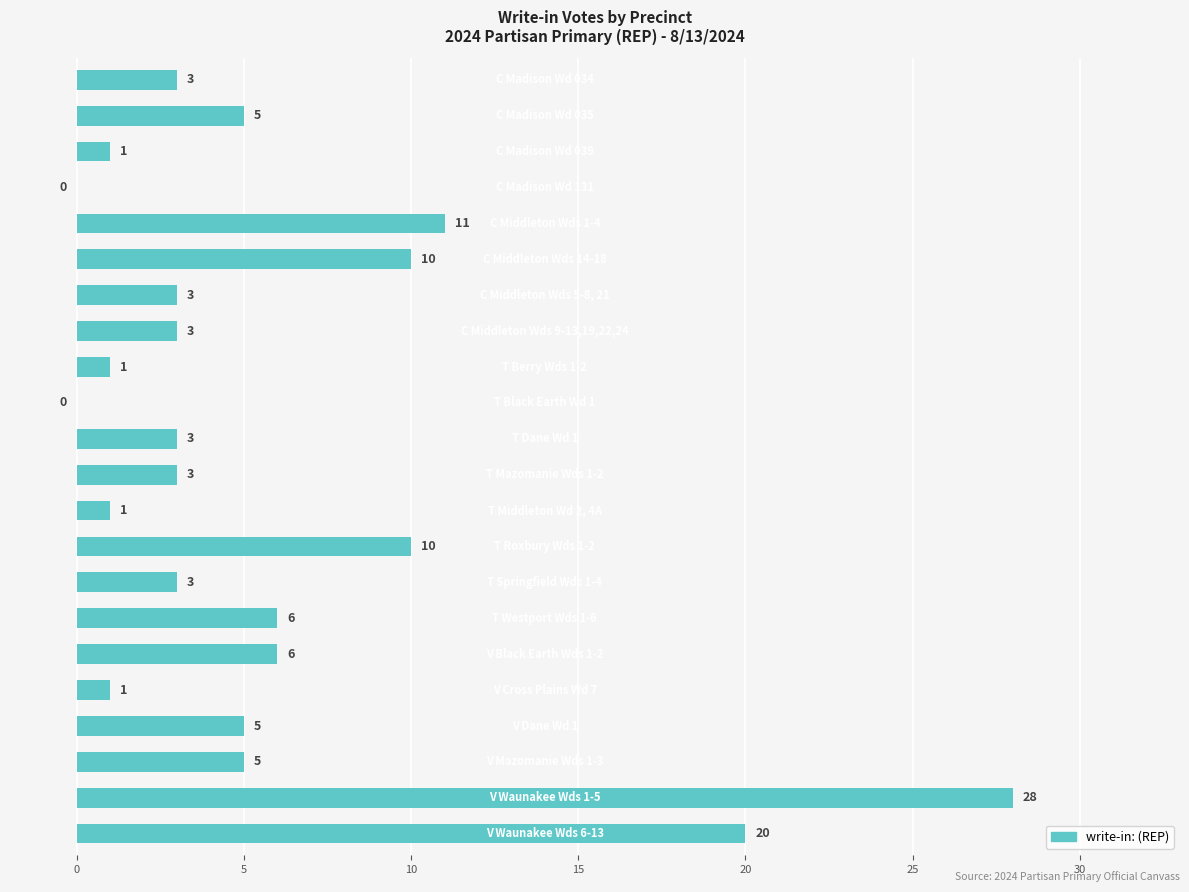

What is the sum of all values?

128